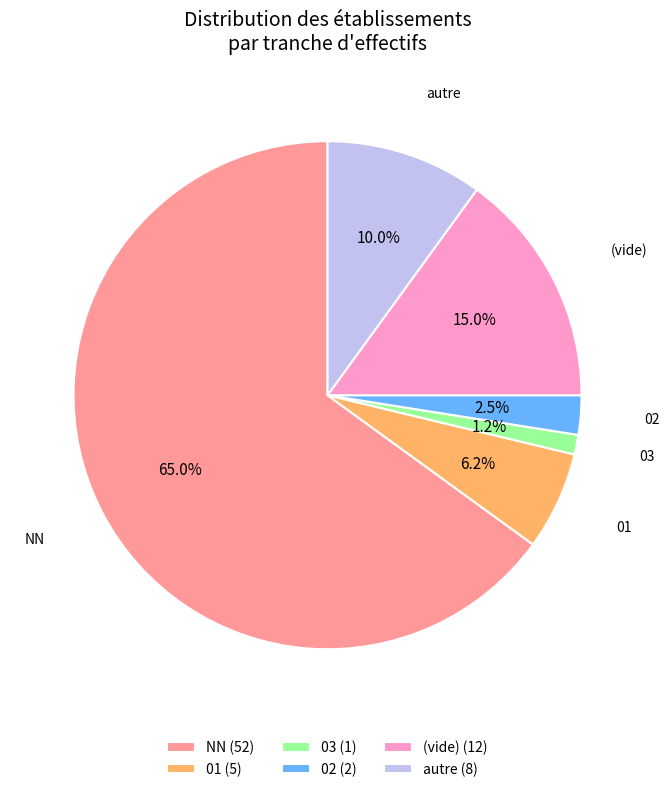

Is it true that 01 is 6% of the pie?

True